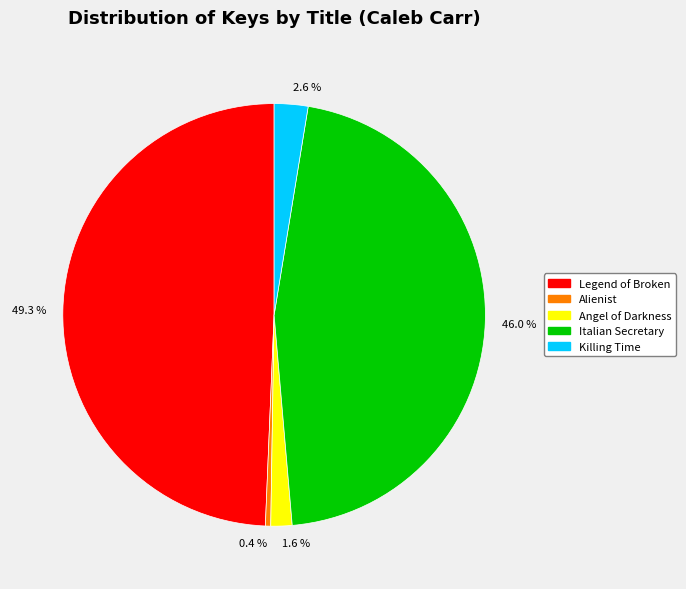

How many slices are in this pie chart?

5